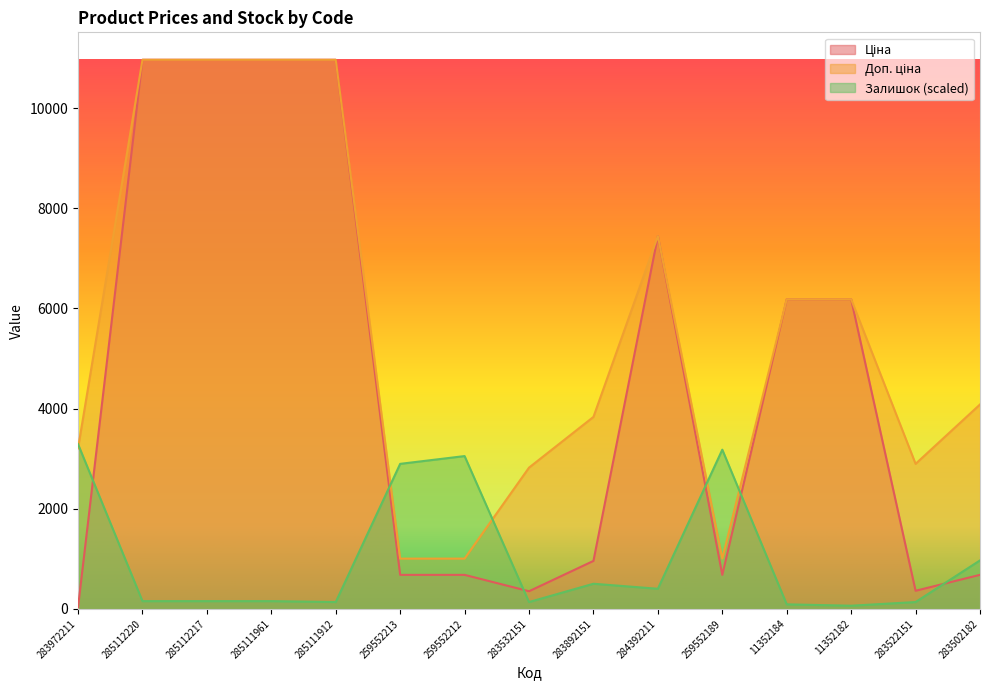

What is the sum of all Залишок values?

15322.7